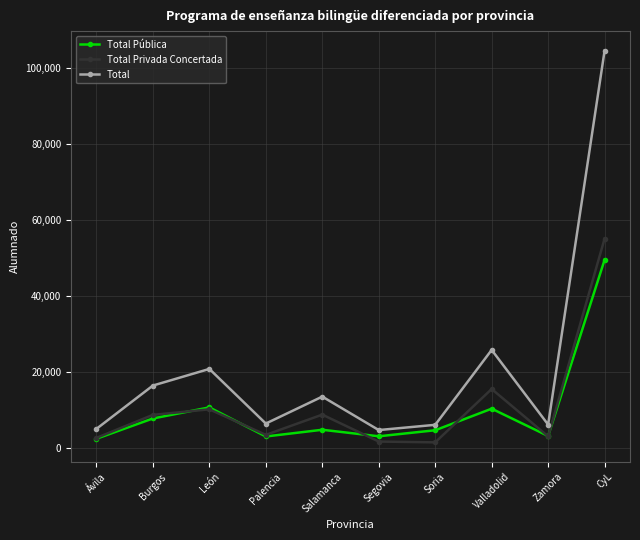

How many lines are shown in the chart?

3